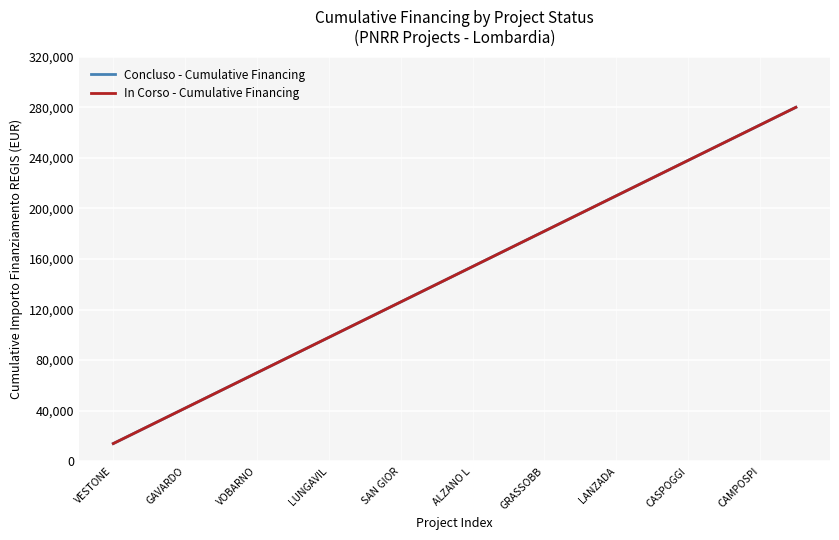

Does the chart display data point markers on the line(s)?

No